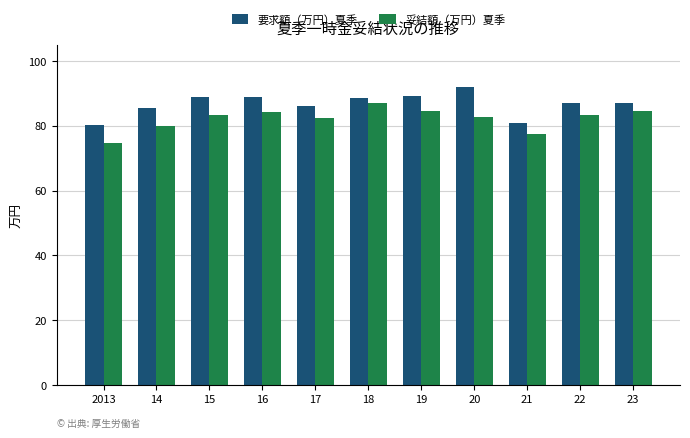

Does the chart contain any negative values?

No